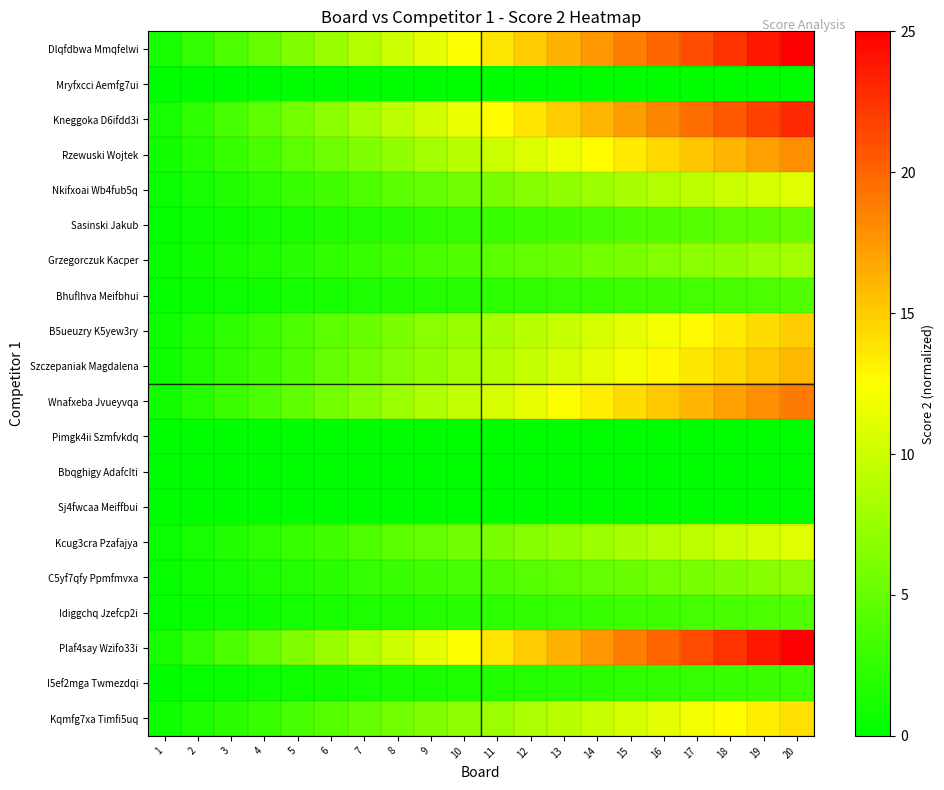

Which series has the largest total across all categories?

Dlqfdbwa Mmqfelwi